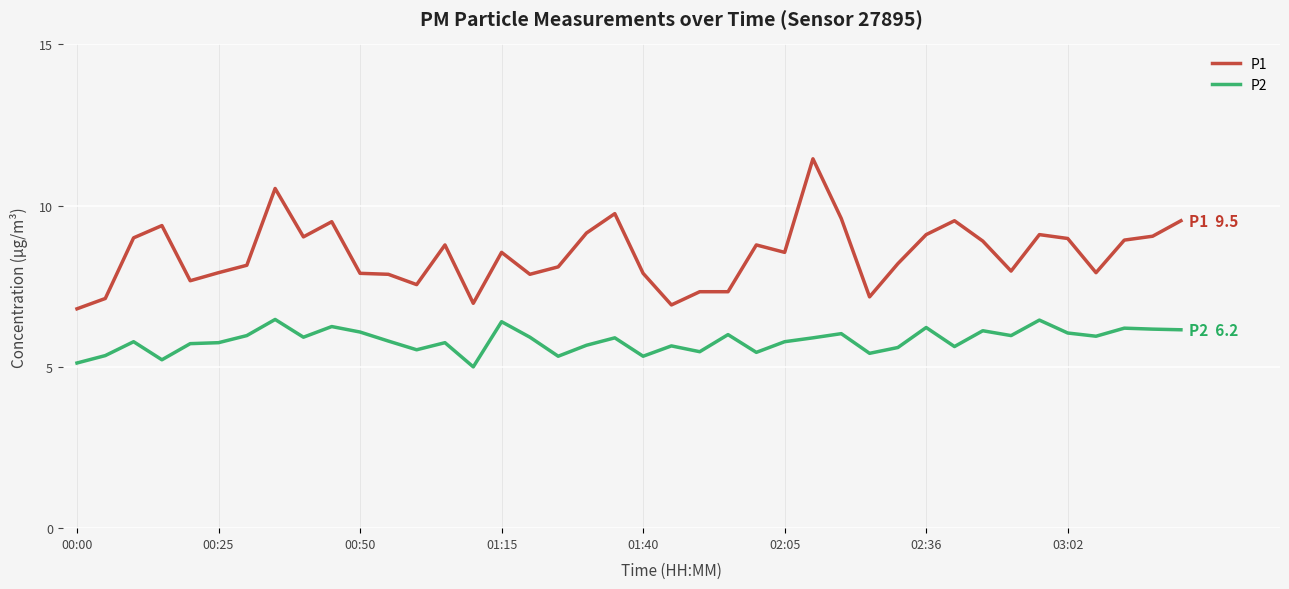

What is the difference between the second highest and second lowest values in the P1 series?

3.6